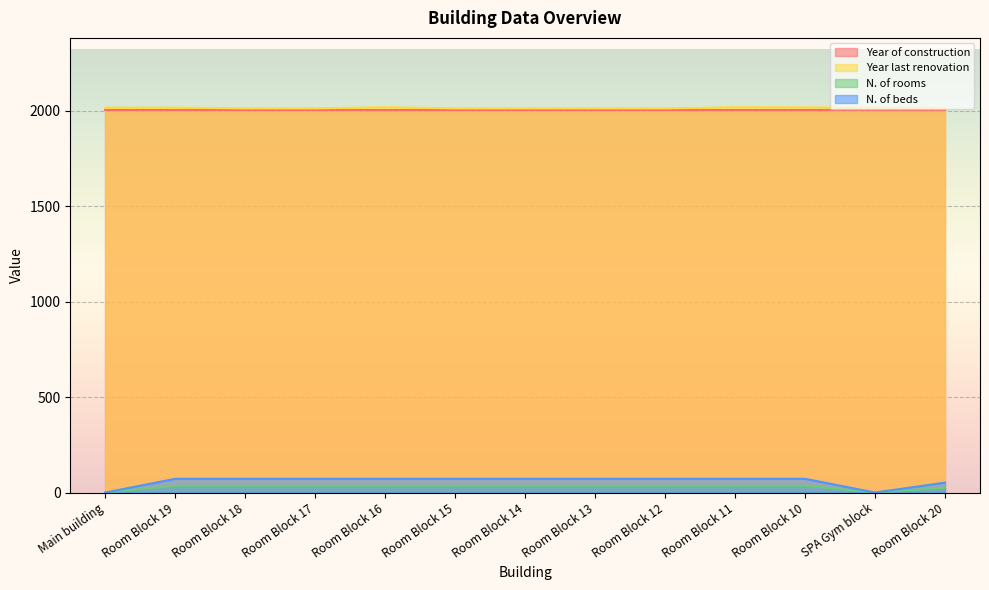

Where is Year last renovation nearest to the value 2016?

SPA Gym block